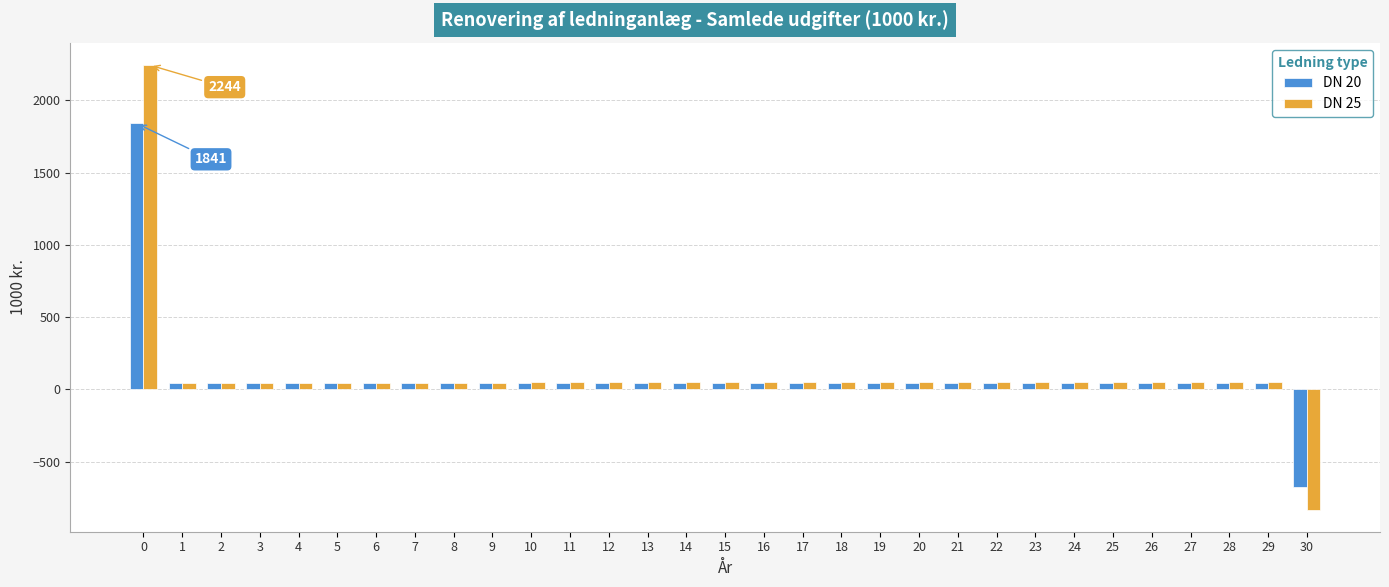

How many categories are shown in the chart?

31